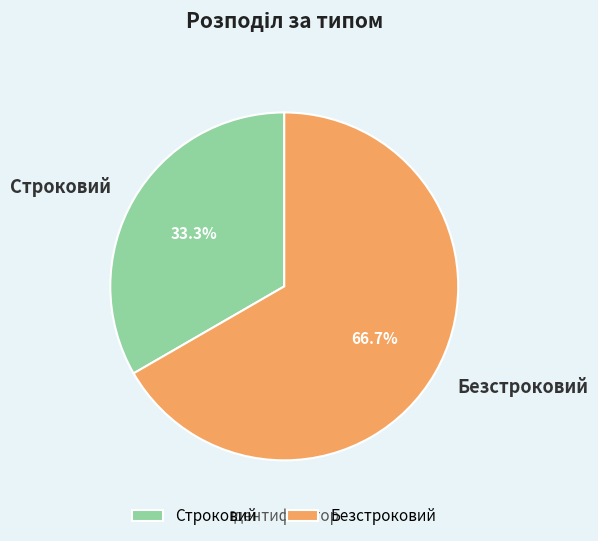

What percentage is NOT represented by Строковий?

66.7%